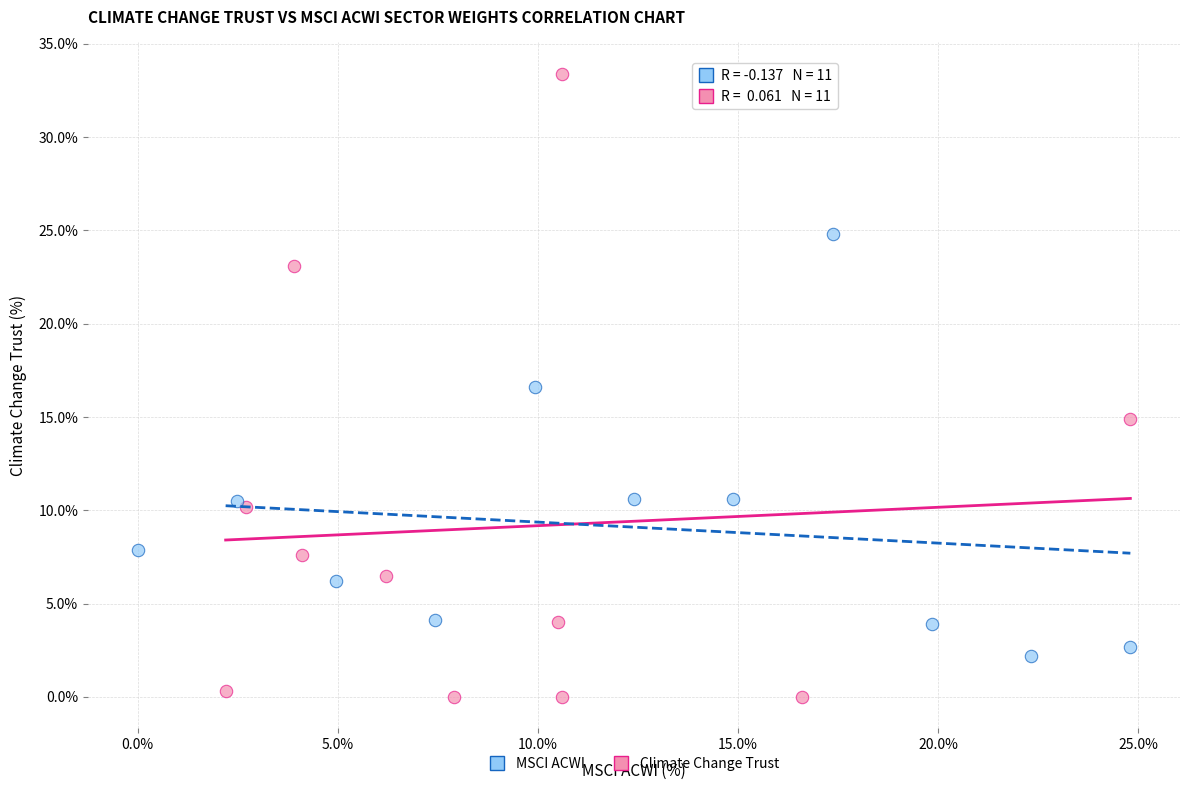

Which series contains the lowest Y value?

Climate Change Trust